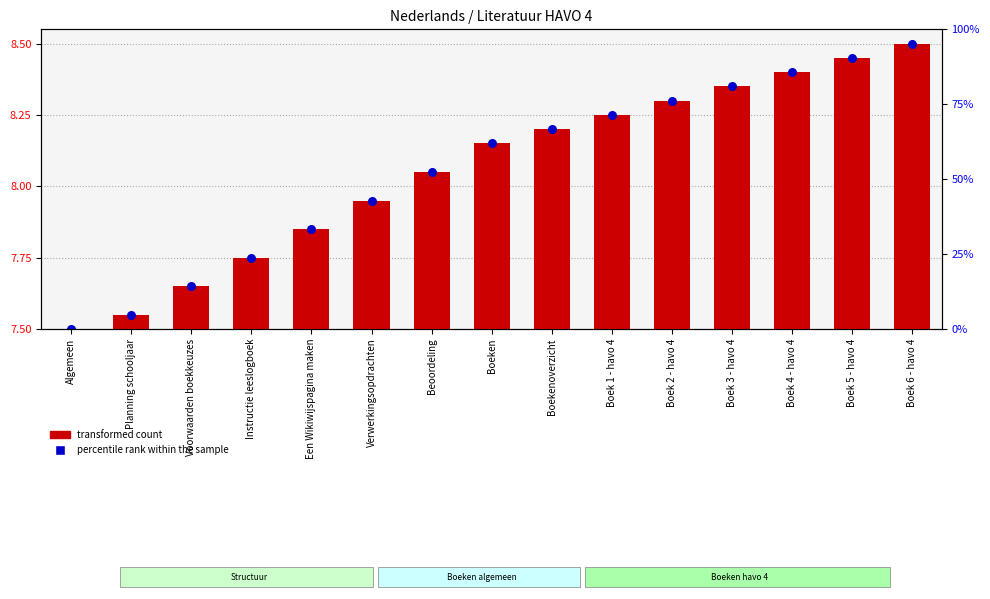

Which series has the largest Y range (max minus min)?

transformed count